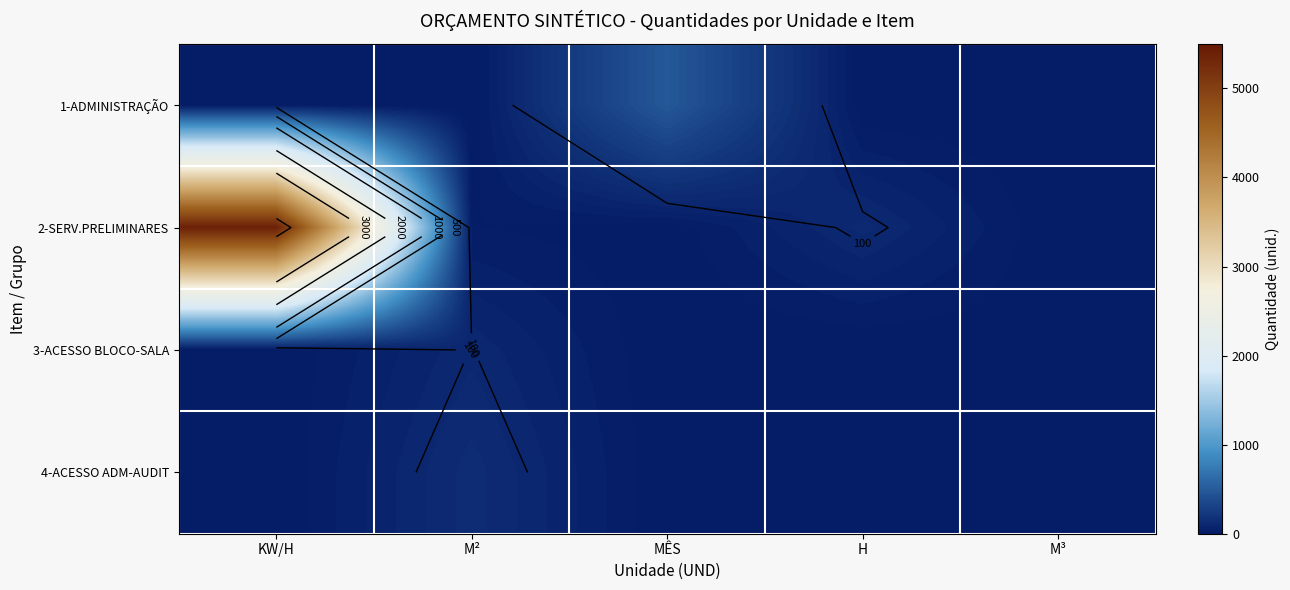

Rank the series by their maximum value, from highest to lowest.

2-SERV.PRELIMINARES, 1-ADMINISTRAÇÃO, 4-ACESSO ADM-AUDIT, 3-ACESSO BLOCO-SALA